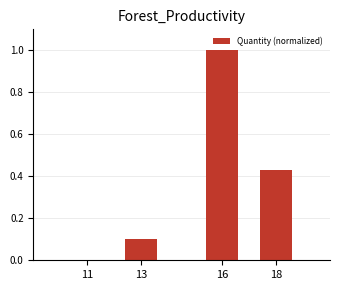

What is the approximate value at 16?

1.0